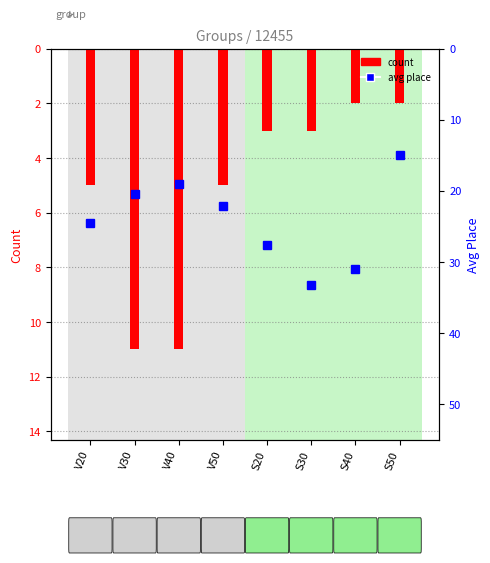

Is it true that count equals 11.0 at V40?

True